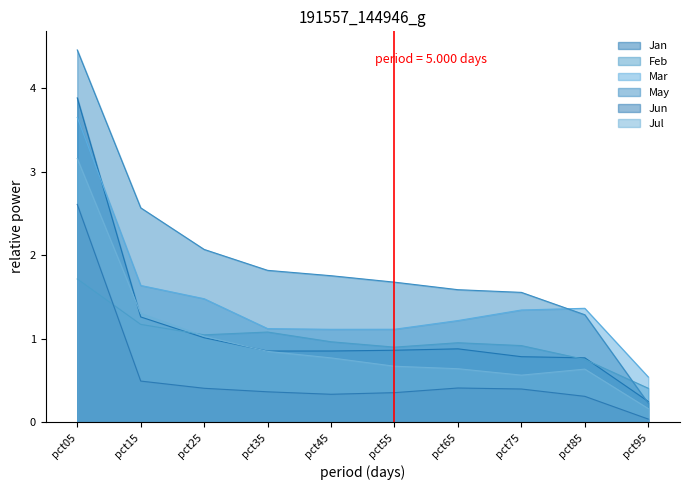

List the series in order of their peak value, lowest first.

Feb, Jun, Jul, Mar, Jan, May